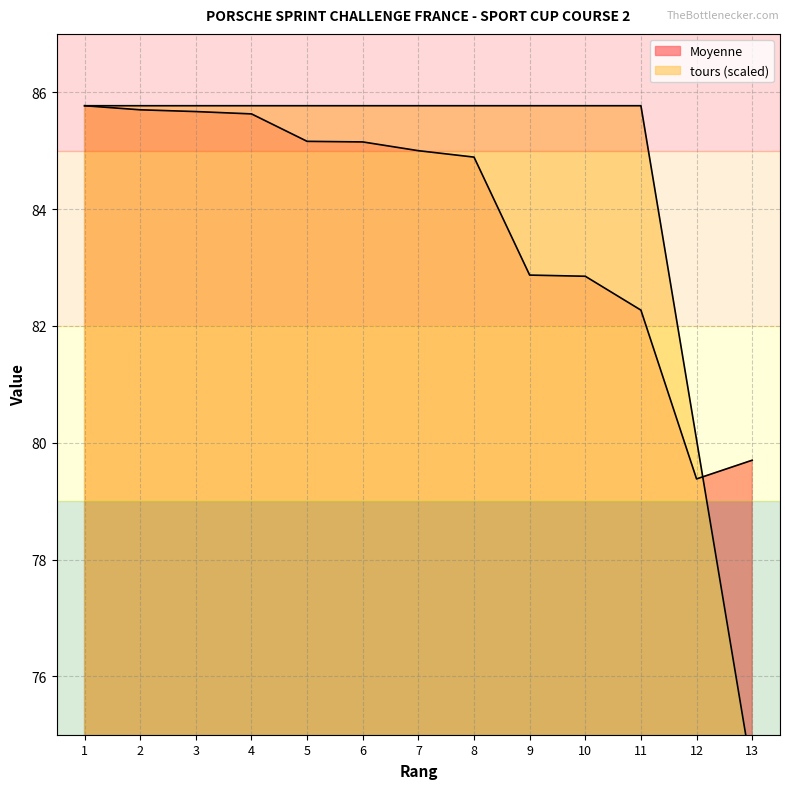

Which category has the highest value across all series?

1